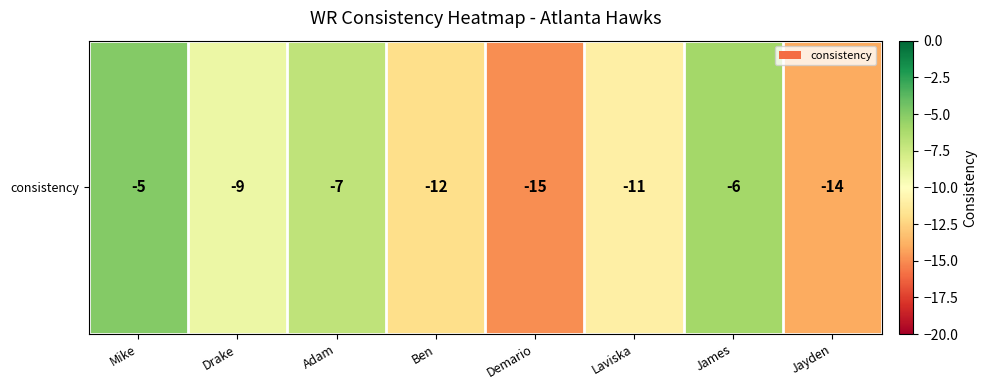

Rank the categories by value from lowest to highest.

Demario, Jayden, Ben, Laviska, Drake, Adam, James, Mike